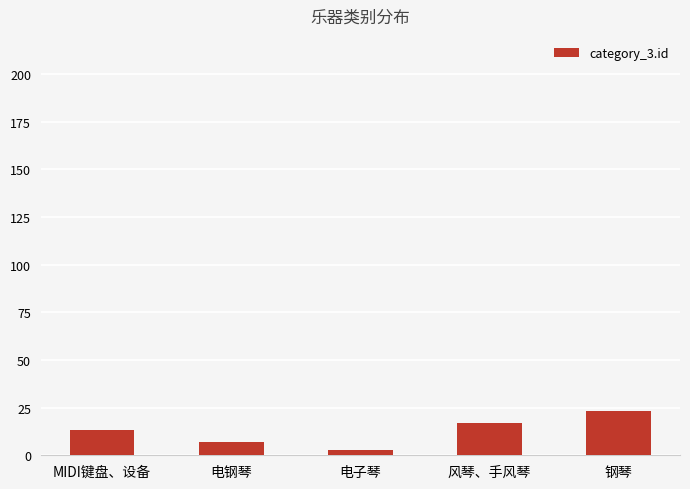

List the labels in order of value, smallest first.

电子琴, 电钢琴, MIDI键盘、设备, 风琴、手风琴, 钢琴